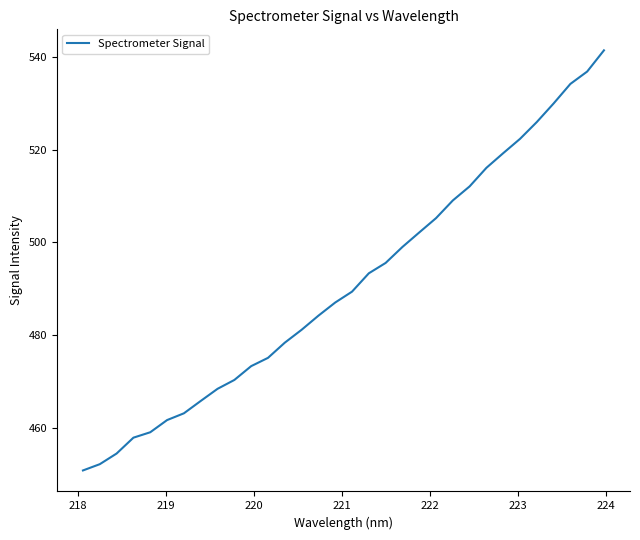

What is the greatest value displayed?

541.4